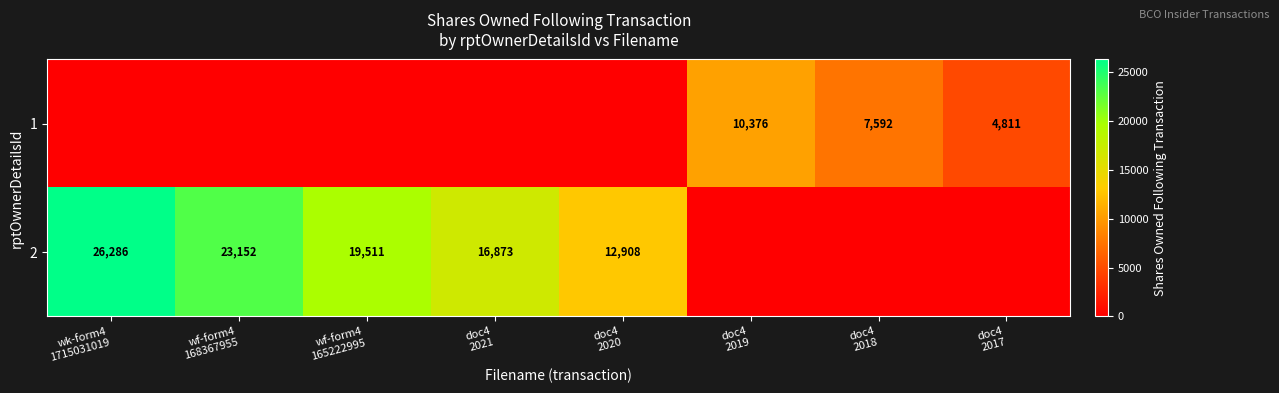

At wf-form4 168367955, list the series in order from largest to smallest.

2, 1